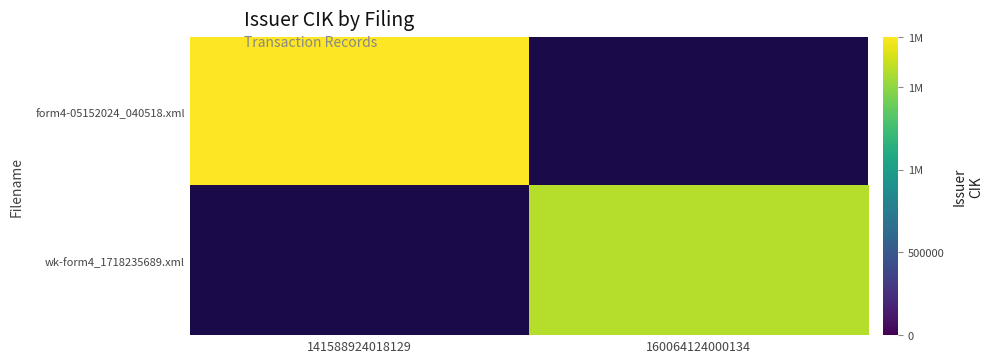

Which has a higher value, 141588924018129 or 160064124000134?

160064124000134